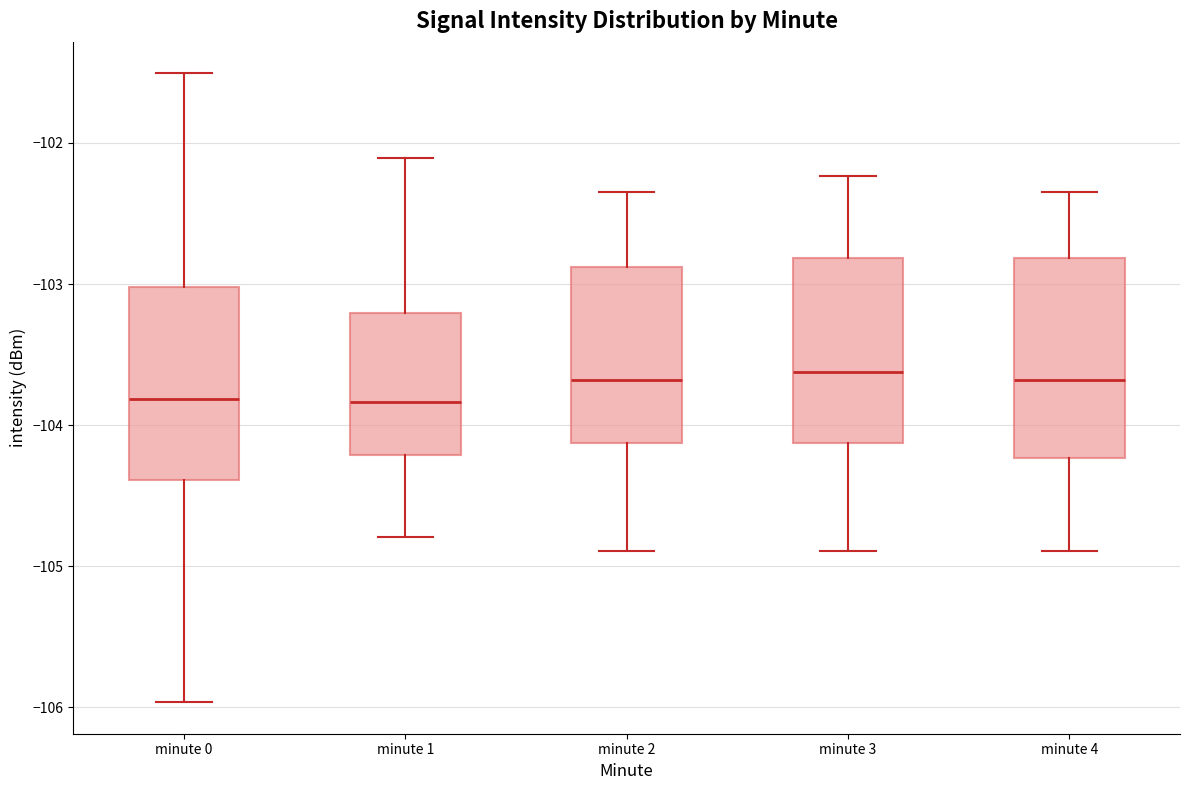

Reading left to right, transcribe this box plot: for each box, give where its median line is, the range the box spans, and where its two whiskers end, as read against the y-axis. The values are not printed on the chart, so give them approximately, as read against the axis.

minute 0: median -103.8, box -104.4 to -103.0, whiskers -106.0 to -101.5
minute 1: median -103.8, box -104.2 to -103.2, whiskers -104.8 to -102.1
minute 2: median -103.7, box -104.1 to -102.9, whiskers -104.9 to -102.3
minute 3: median -103.6, box -104.1 to -102.8, whiskers -104.9 to -102.2
minute 4: median -103.7, box -104.2 to -102.8, whiskers -104.9 to -102.3